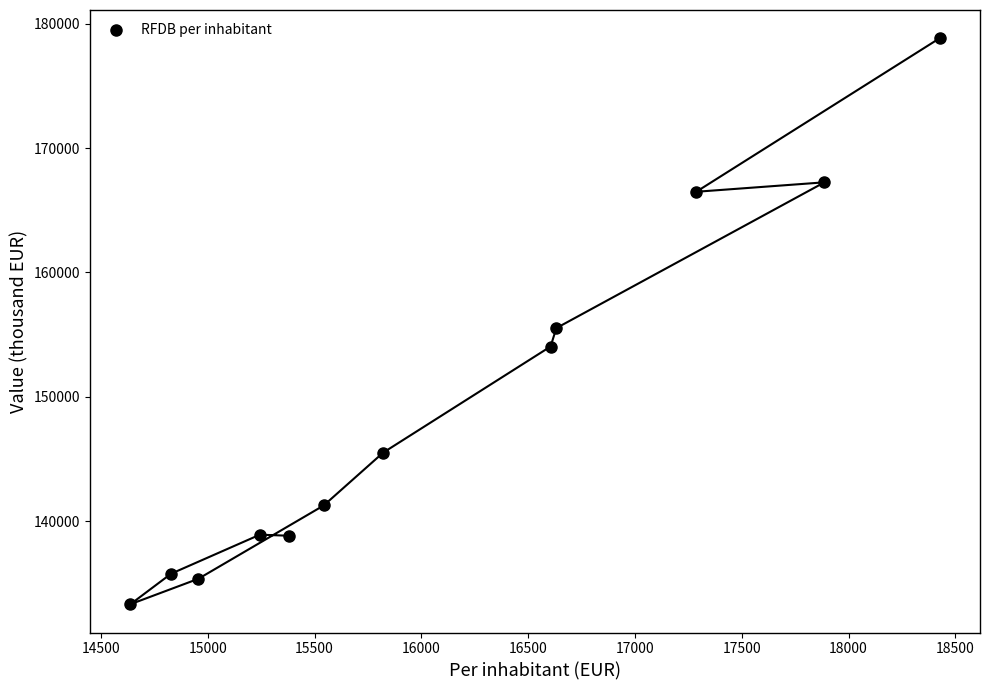

What is the range of X values (max minus min)?

3788